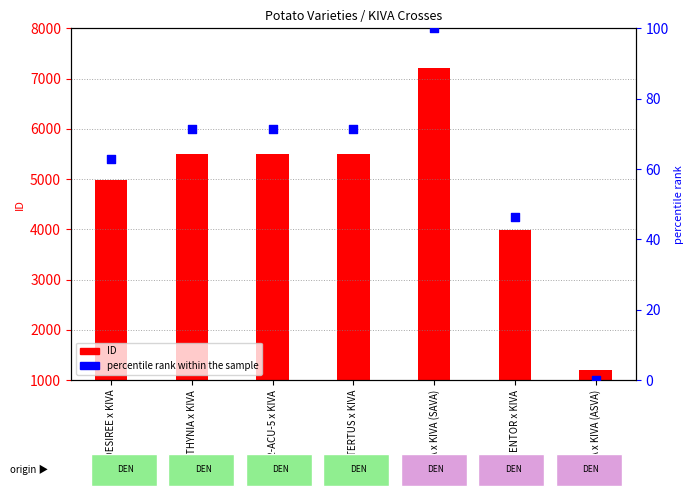

At which category is the sum across all series the highest?

CLIVIA x KIVA (SAVA)